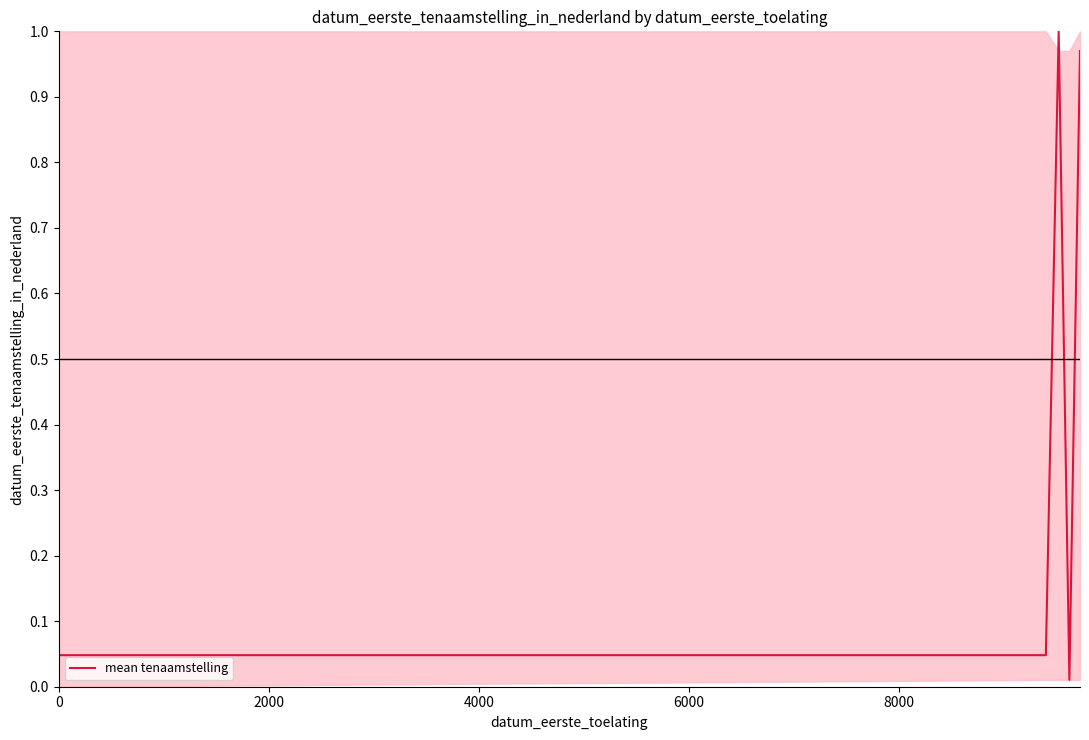

How many interior local peaks (higher than both neighbors) does the data have?

1